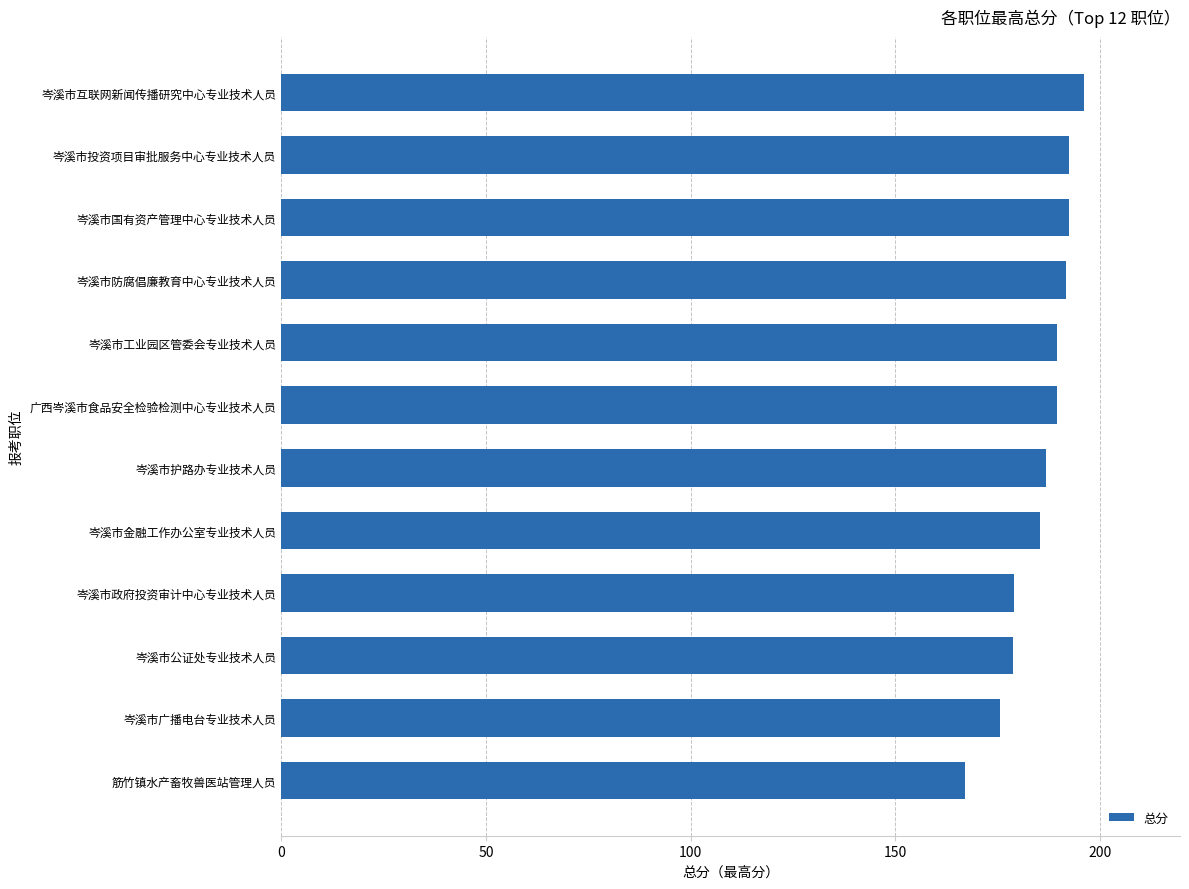

Is it true that the value at 岑溪市政府投资审计中心专业技术人员 is 179.0?

True